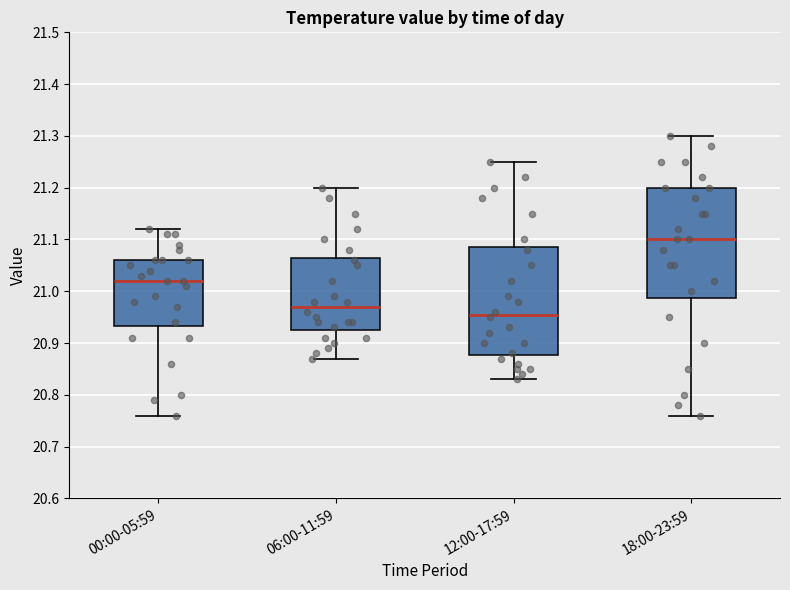

Which box's median line is the lowest?

12:00-17:59